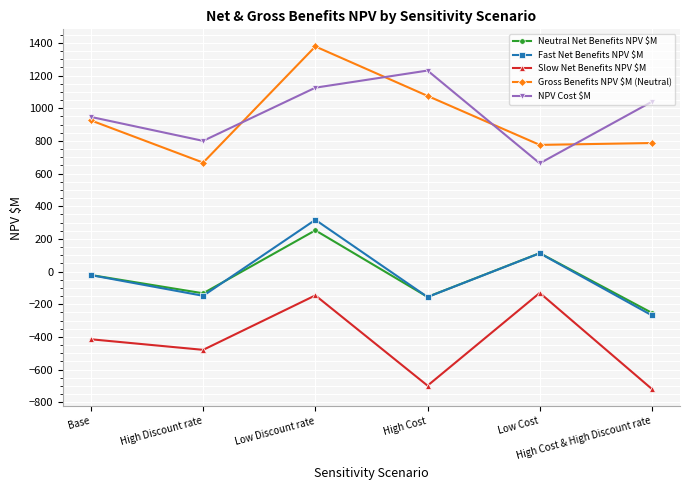

What is the difference between the highest and lowest values at High Discount rate?

1280.0